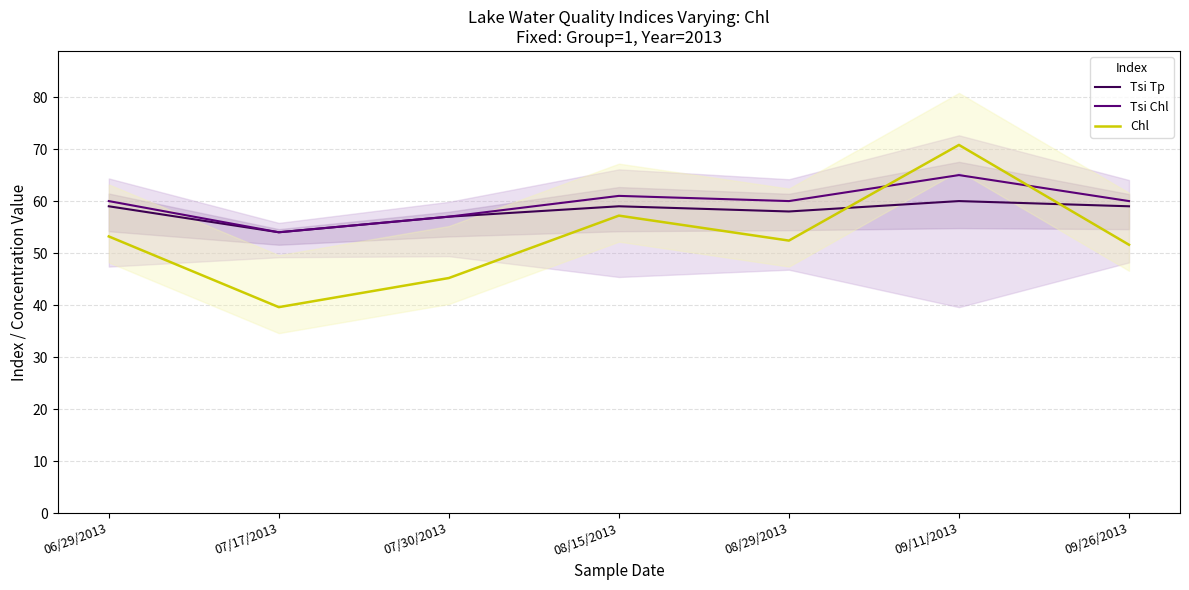

The value of Tsi Chl at 07/17/2013 is 54.0. True or false?

True